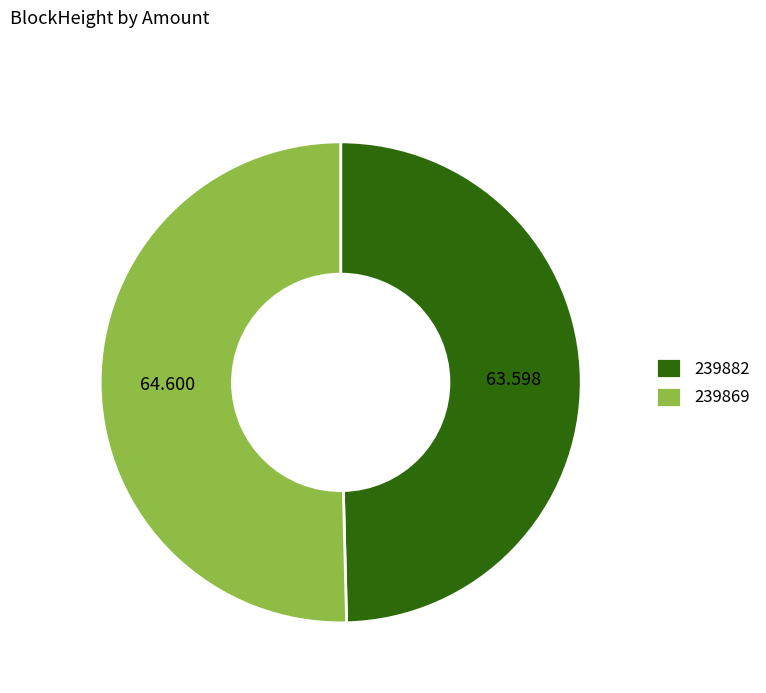

Is the sum of 239882 and 239869 greater than half?

Yes